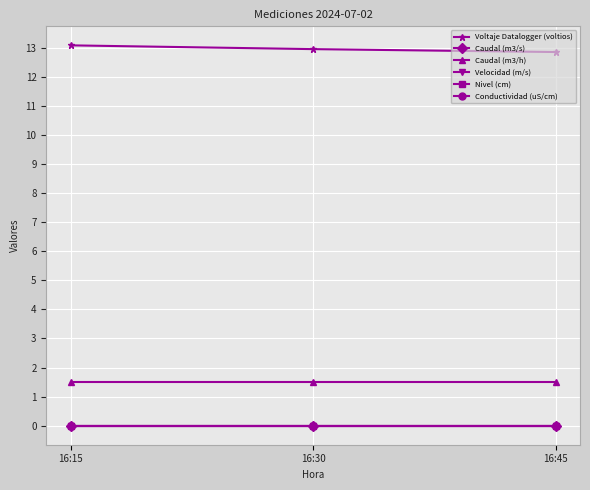

Does the chart have visible grid lines?

Yes